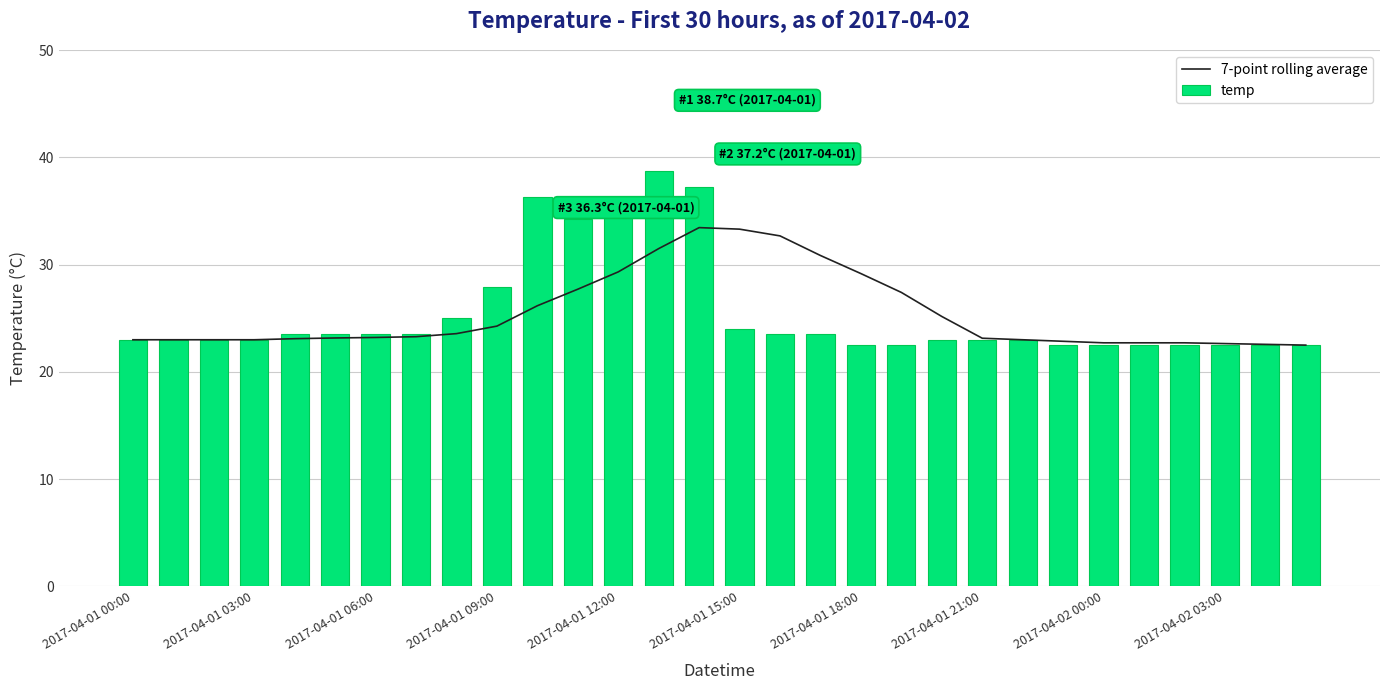

What is the average value of the temp series?

25.4